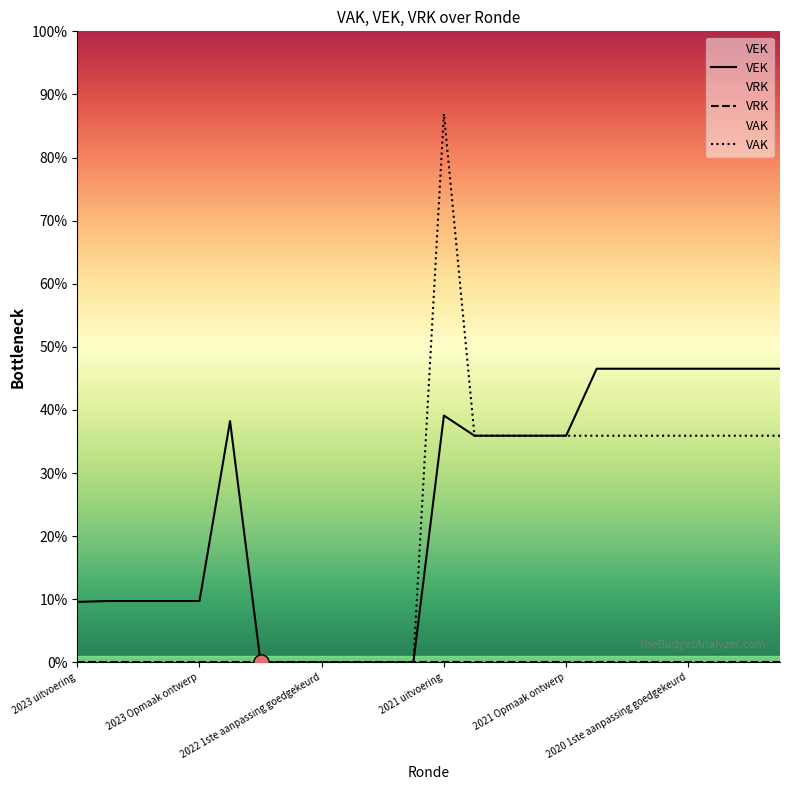

Which series contains the highest Y value?

VAK